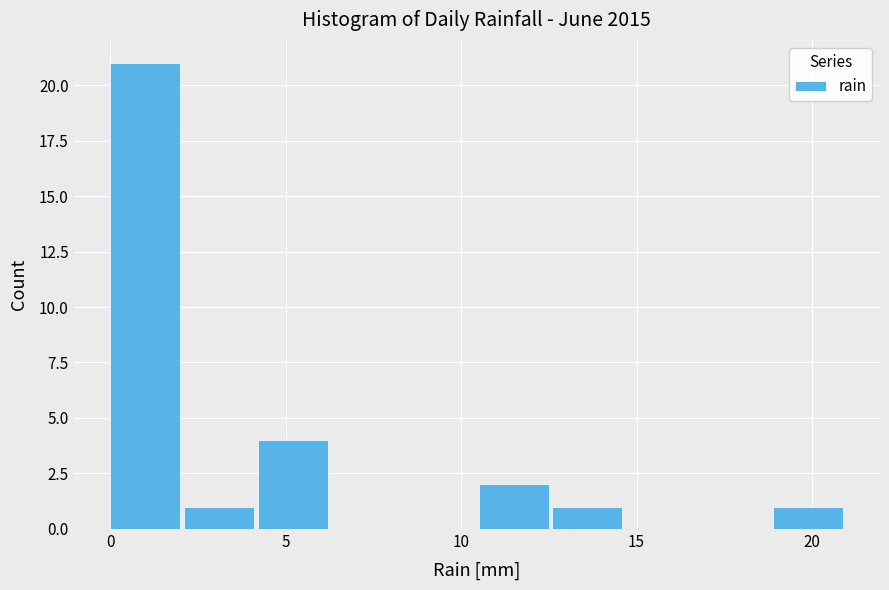

Reading left to right, list every bar in this chart as the range it spans on the x-axis followed by its height. Neither the bar edges nor the heights are printed on the chart, so give them approximately, as read against the axes.

0.0 to 2.1: 21
2.1 to 4.2: 1
4.2 to 6.3: 4
6.3 to 8.4: 0
8.4 to 10.5: 0
10.5 to 12.6: 2
12.6 to 14.7: 1
14.7 to 16.8: 0
16.8 to 18.9: 0
18.9 to 21.0: 1